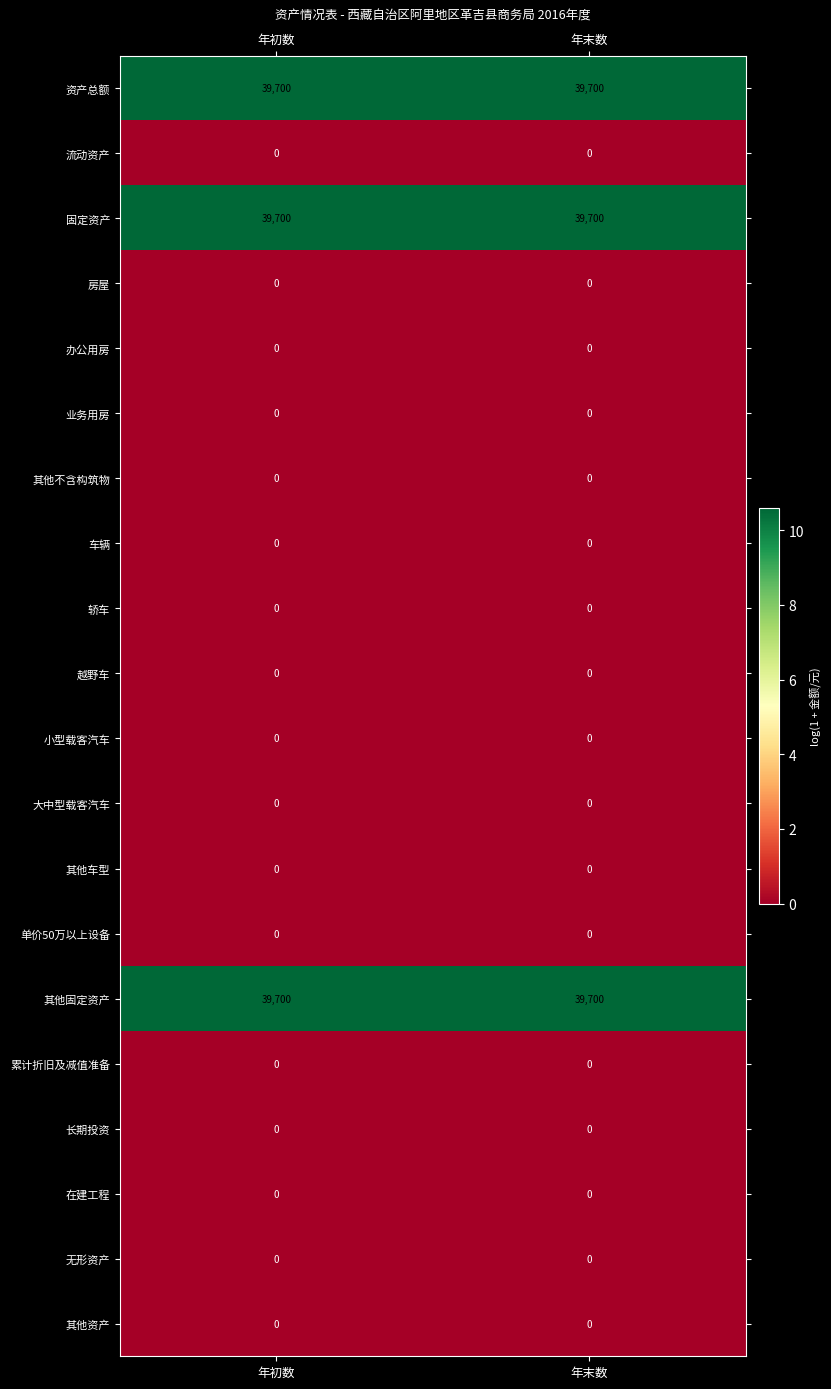

How many distinct data groups are displayed?

20